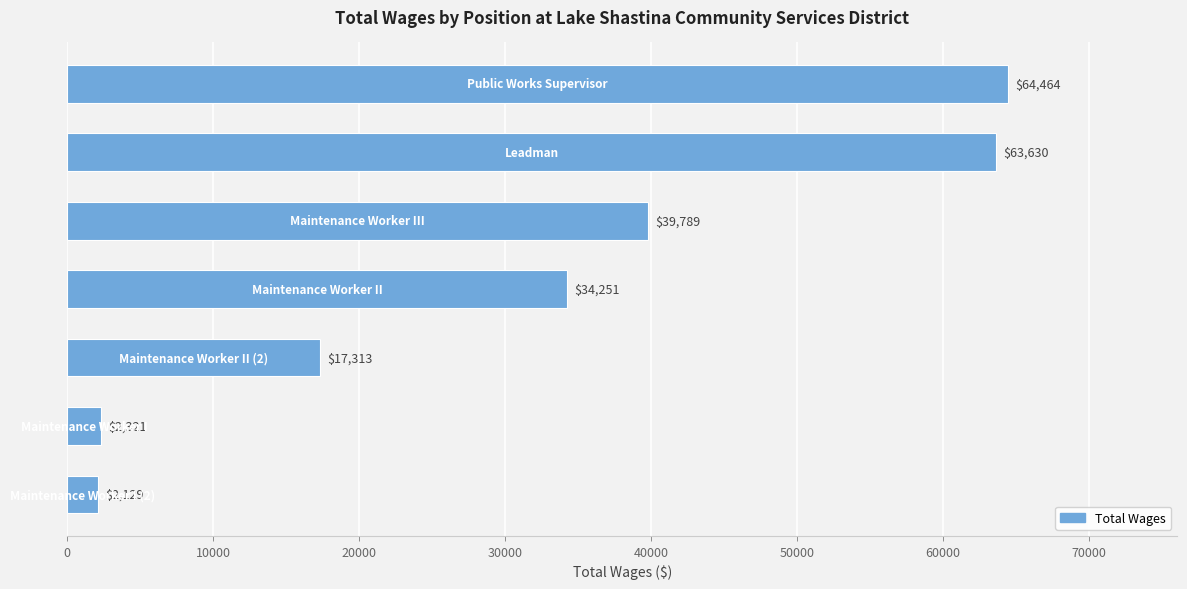

What is the value of the 1st bar from the top?

64464